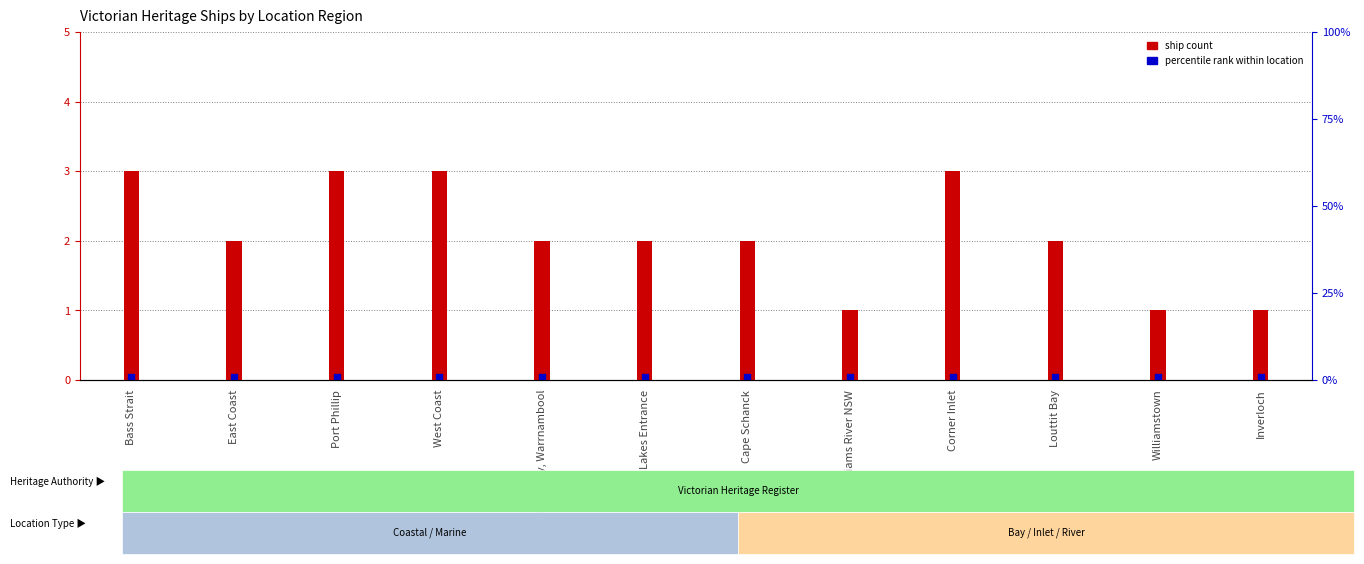

At how many categories does at least one series exceed 2?

4